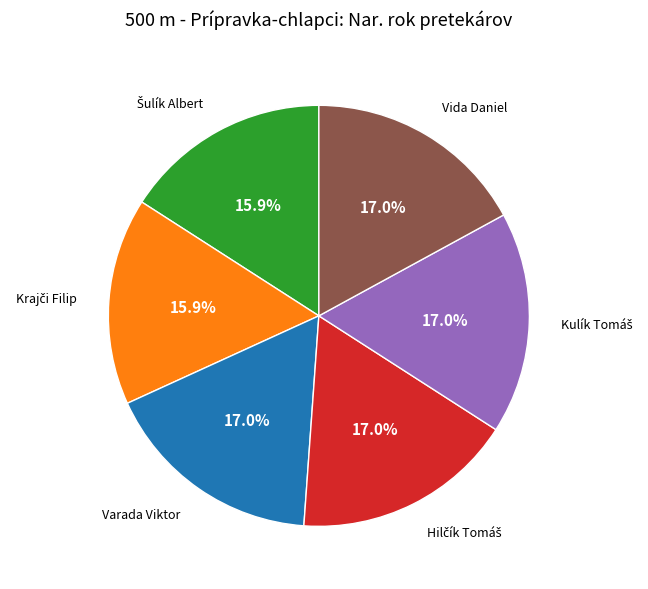

To the nearest percent, what portion does Vida Daniel represent?

17%